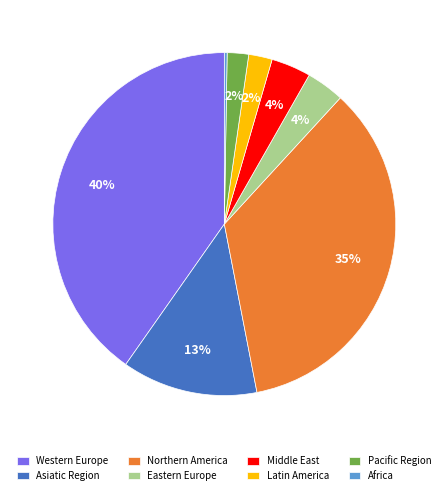

Which slice is the largest?

Western Europe